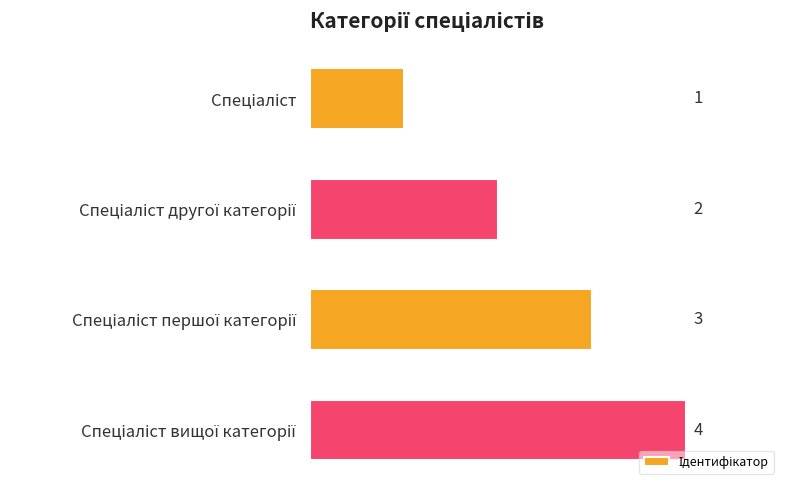

What is the value of the 4th bar from the top?

4